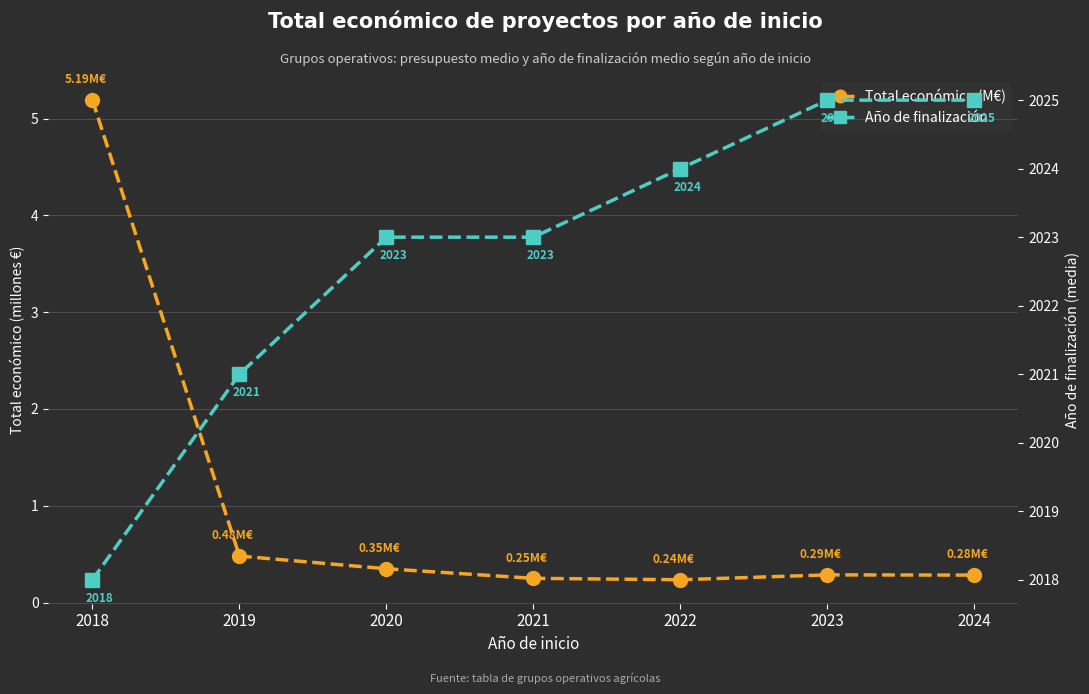

Reading right to left, what are all the values shown in this chart?

Total económico (M€): 0.3	0.3	0.2	0.3	0.3	0.5	5.2
Año de finalización: 2025.0	2025.0	2024.0	2023.0	2023.0	2021.0	2018.0